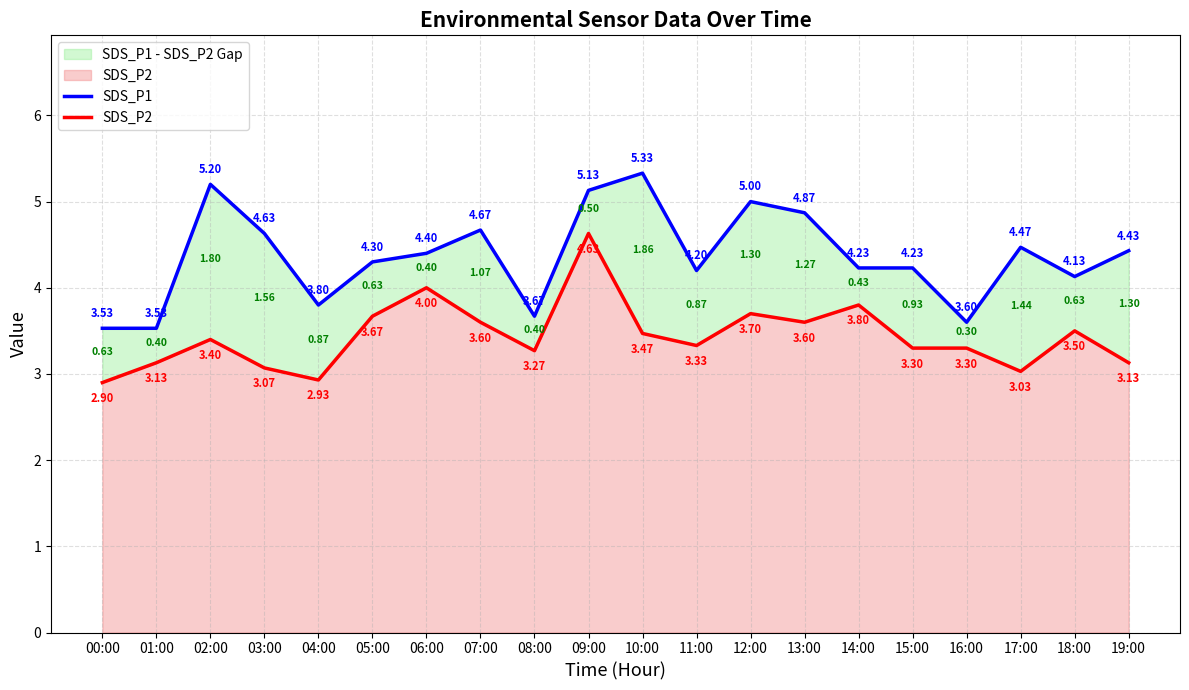

Read the SDS_P1 value at 13:00.

4.9